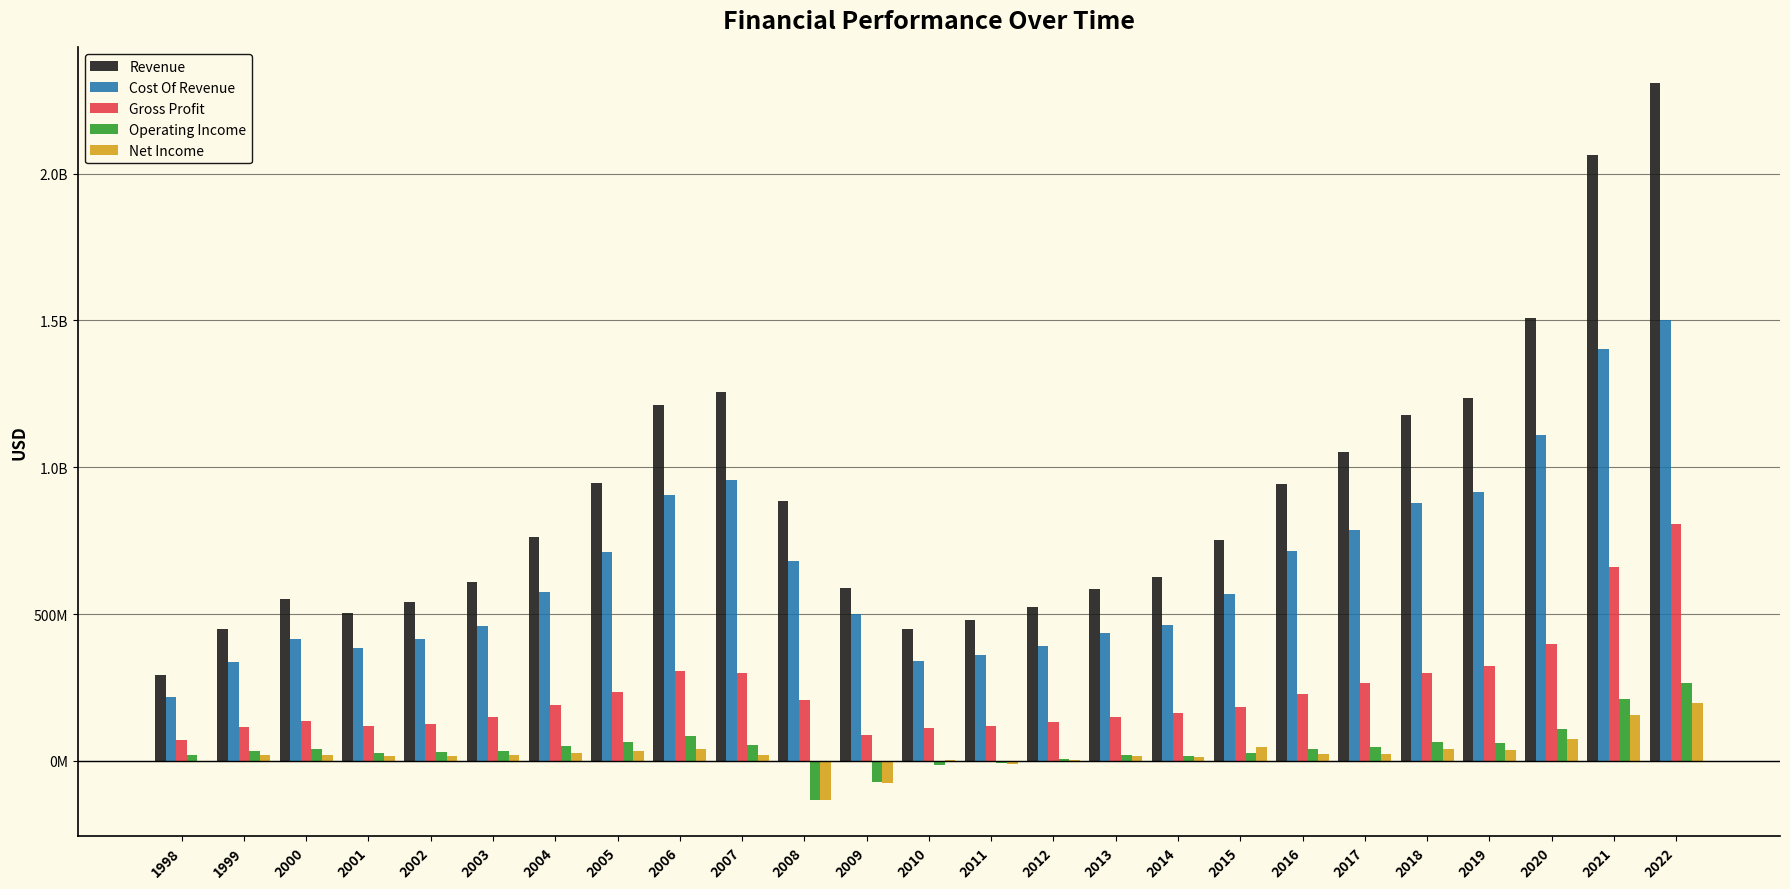

Which category has the lowest value in the Operating Income series?

2008